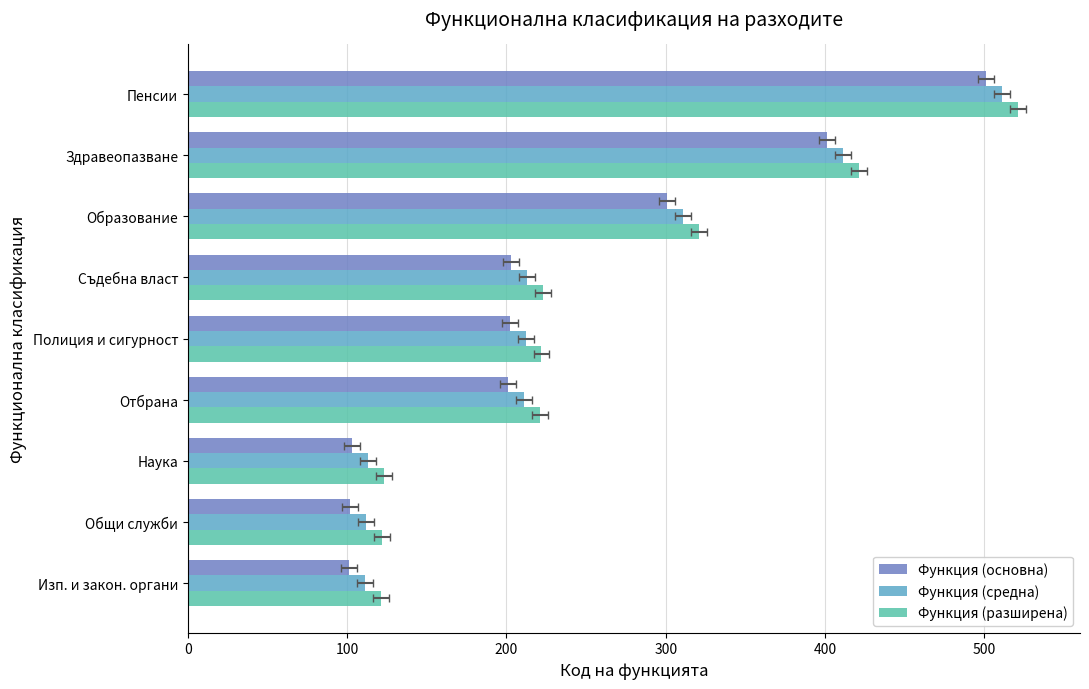

What is the difference between the maximum and minimum values in the Функция (разширена) series?

400